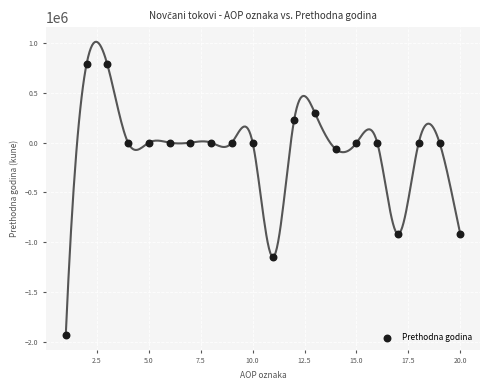

What is the range of Y values (max minus min)?

2719800